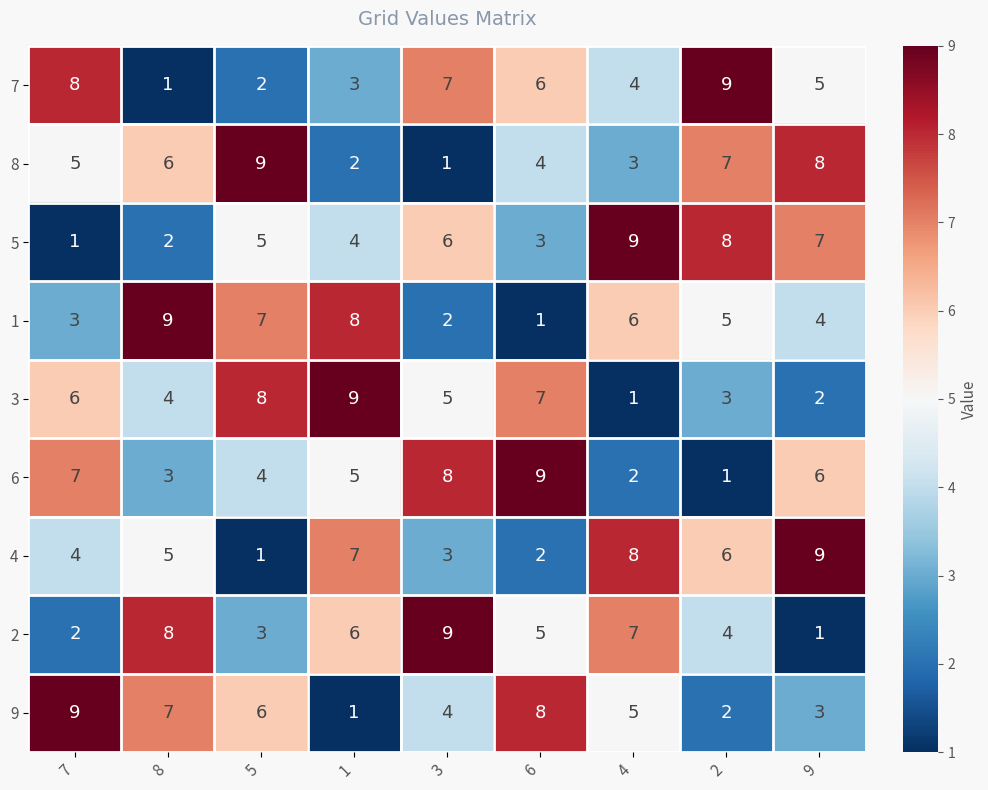

What is the approximate value of 6 at 9?

6